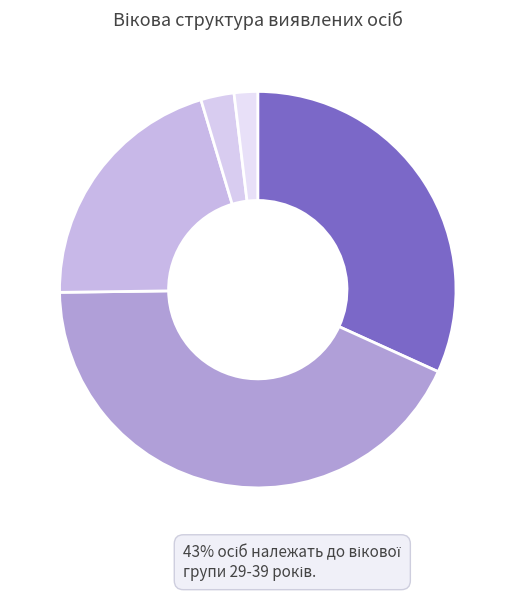

Which slice is the smallest?

60 років і більше